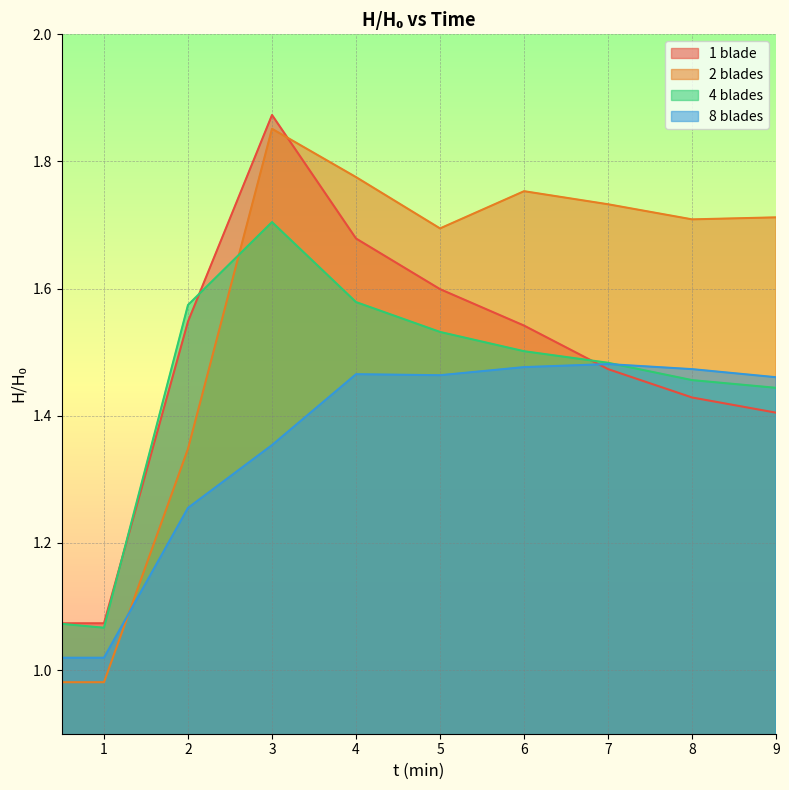

Read the 8 blades value at 4.

1.5